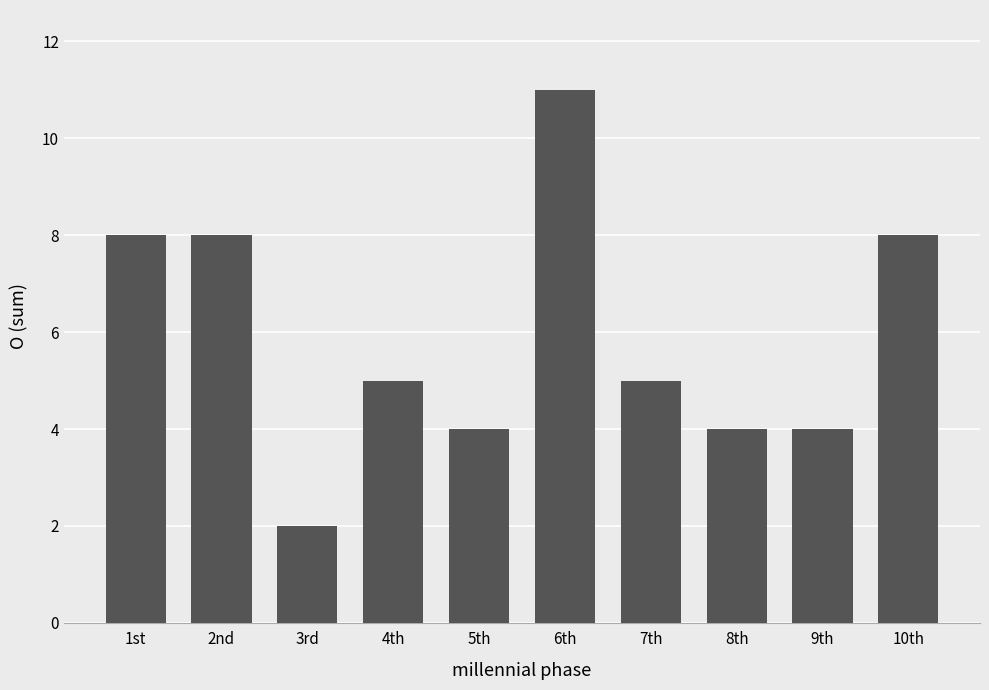

Where does the data first go above 5?

1st